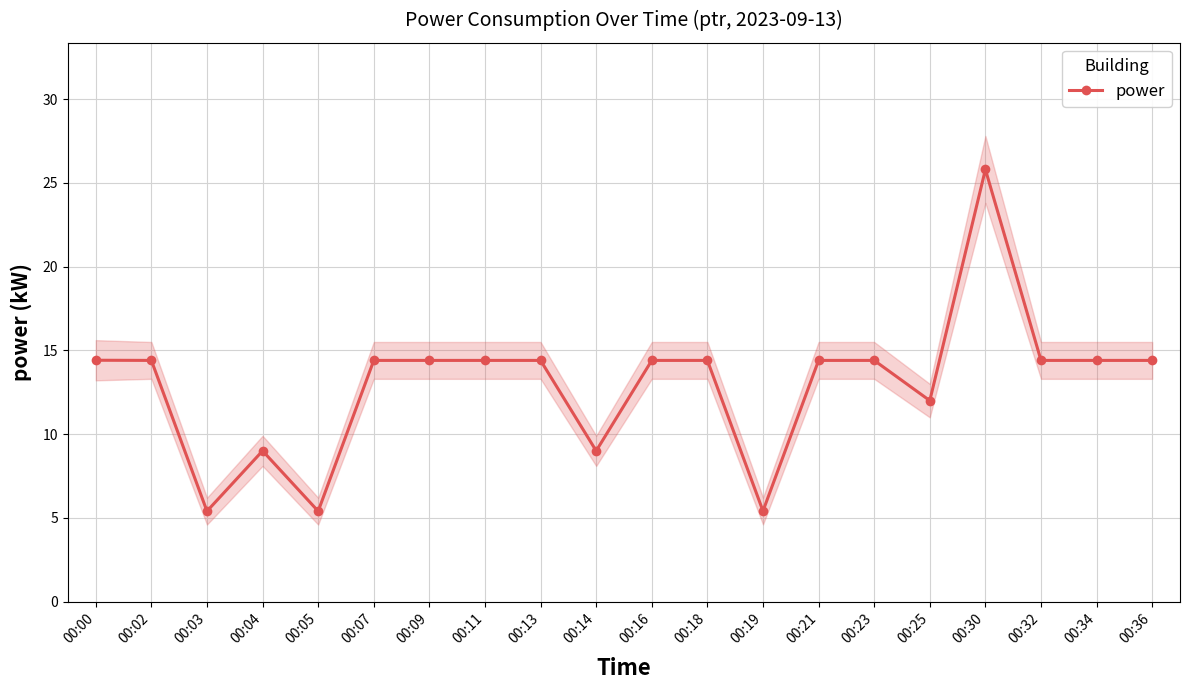

Is it true that the value at 00:16 is 14.4?

True